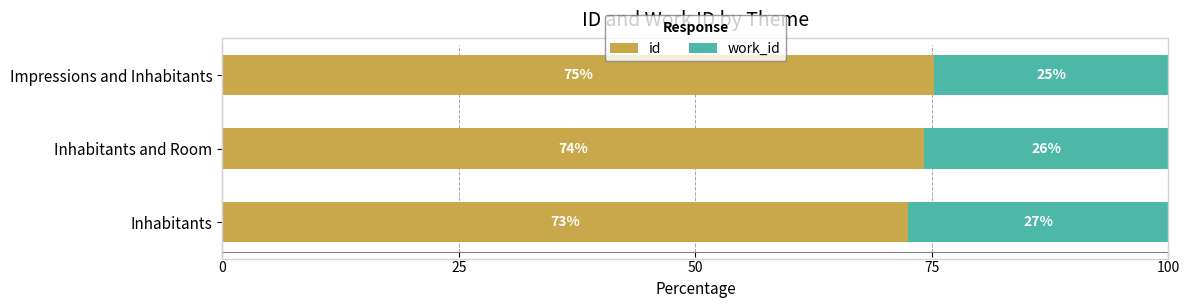

What are all the series names shown in the legend?

id, work_id